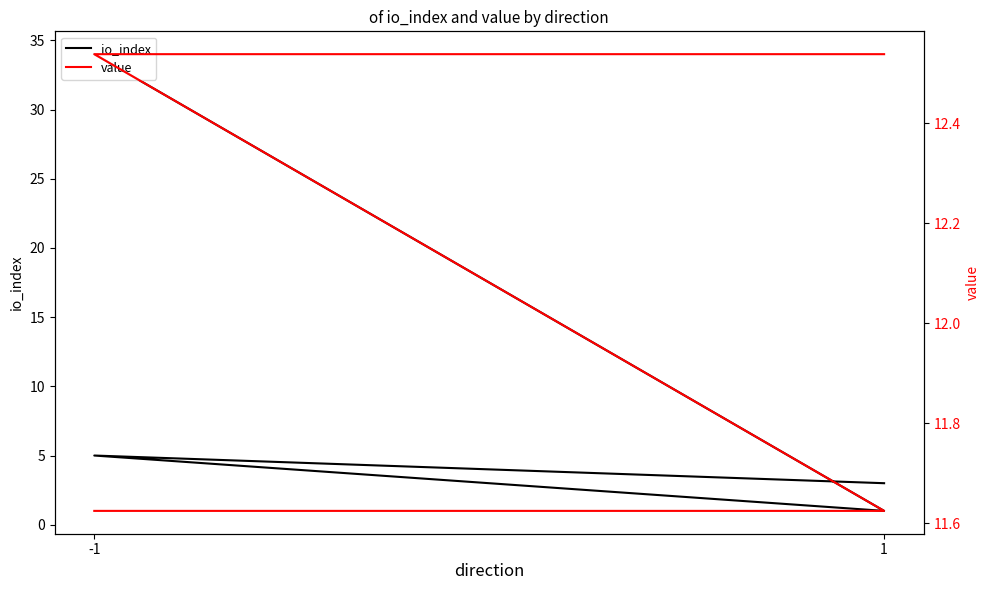

What is the value of the io_index point at the 3rd from the left?

5.0